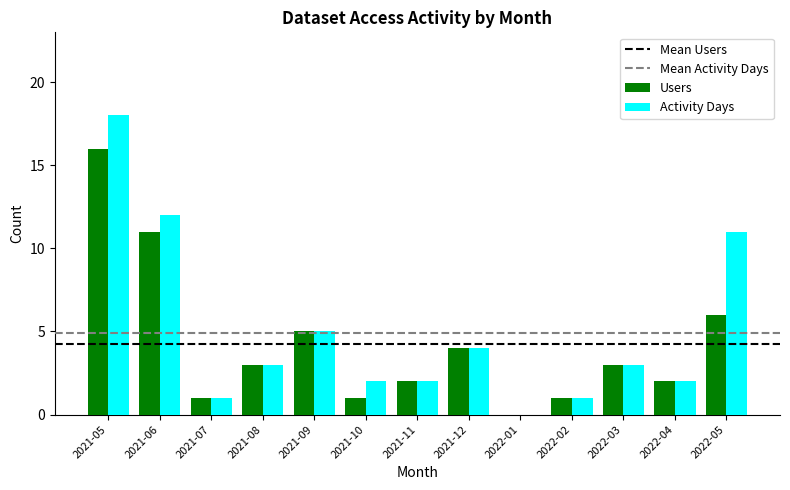

What is the difference between the Activity Days values at 2022-04 and 2022-05?

9